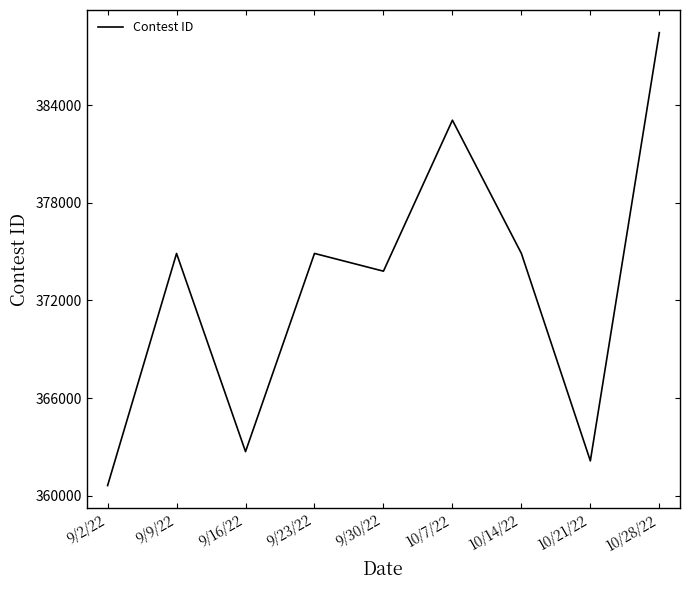

The value at 9/9/22 is 374888. True or false?

True